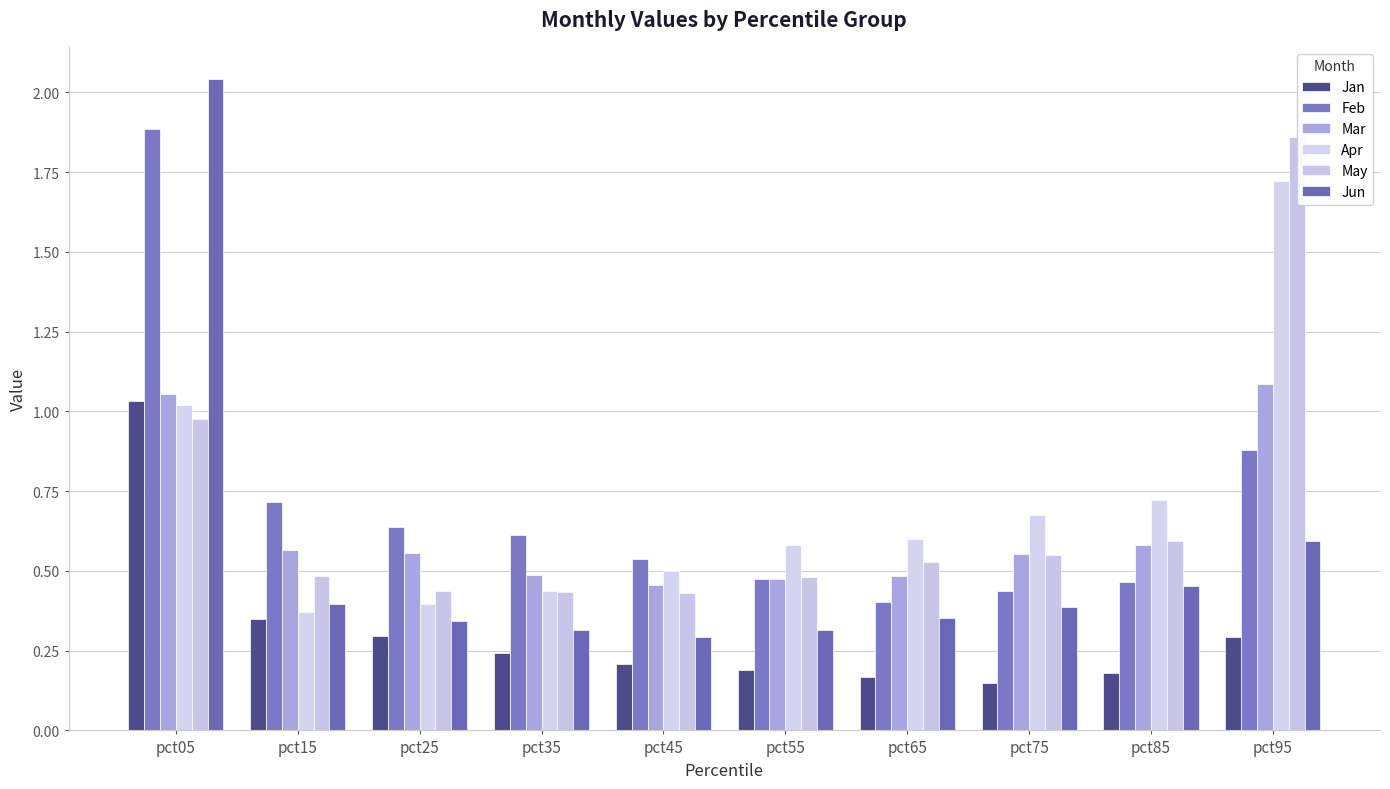

How many bars are there in each group?

6